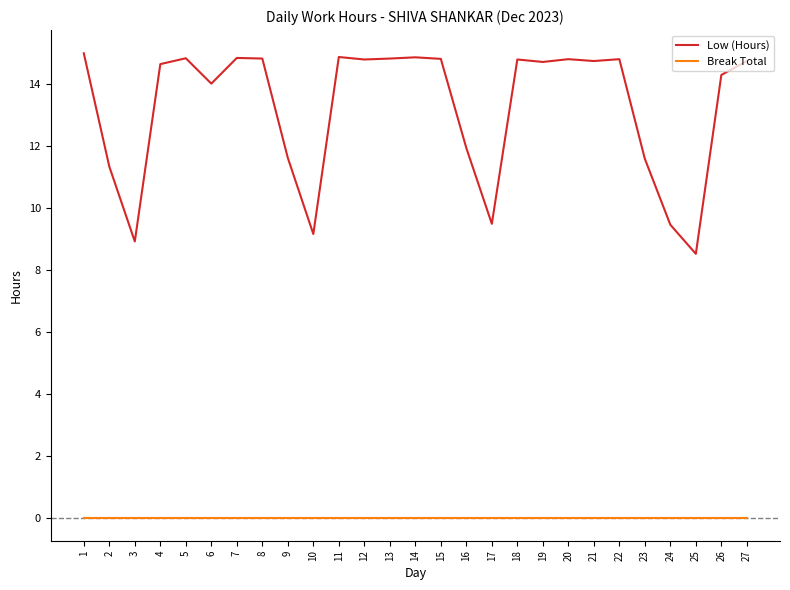

Count the number of categories in the chart.

27